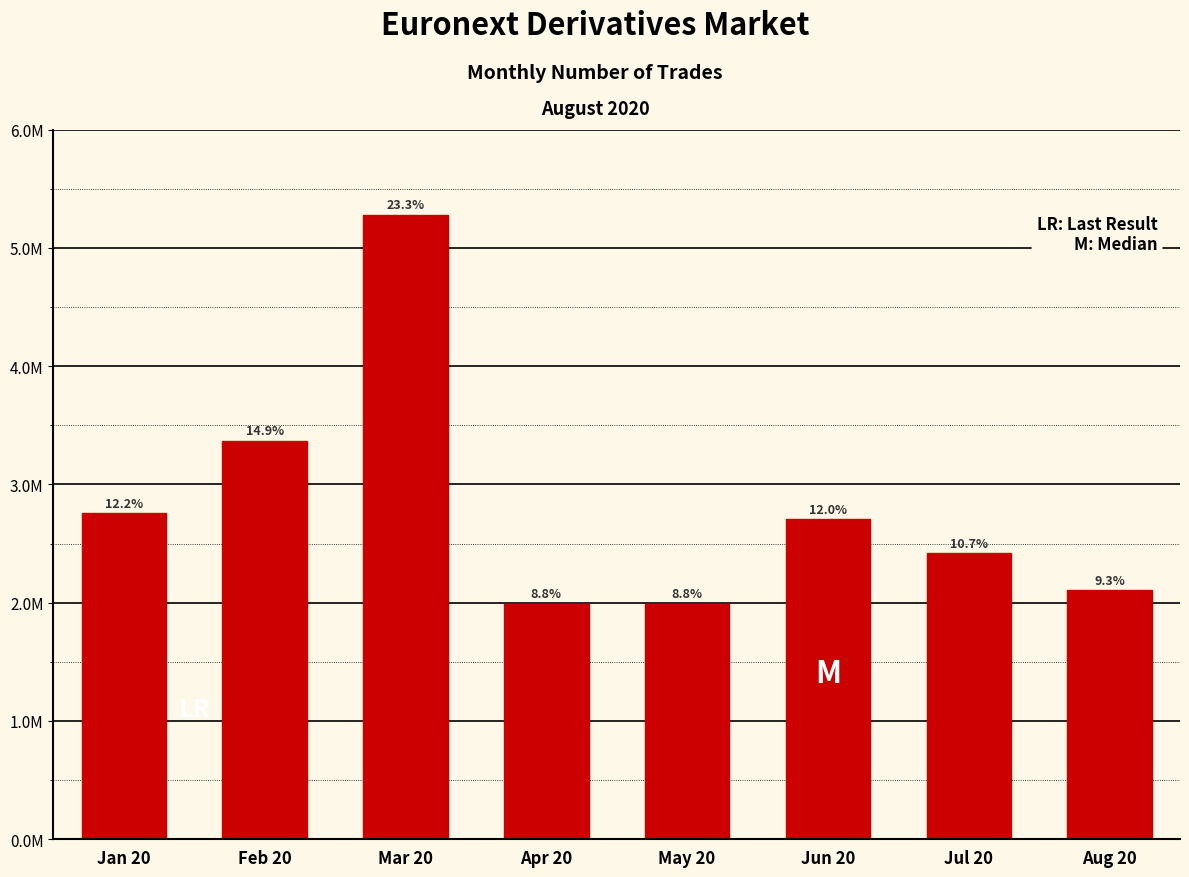

Does the chart contain any negative values?

No